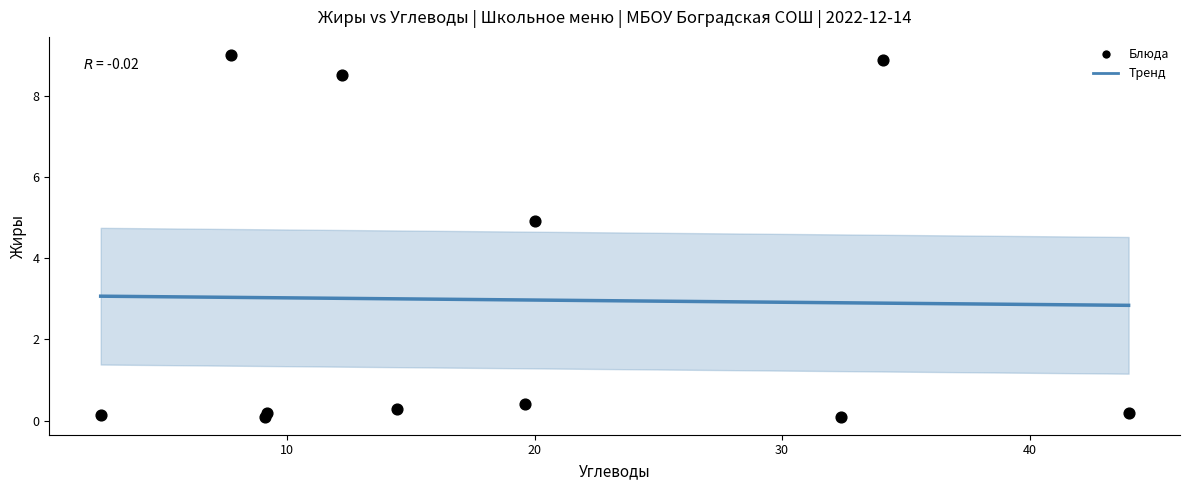

What is the range of X values (max minus min)?

41.5